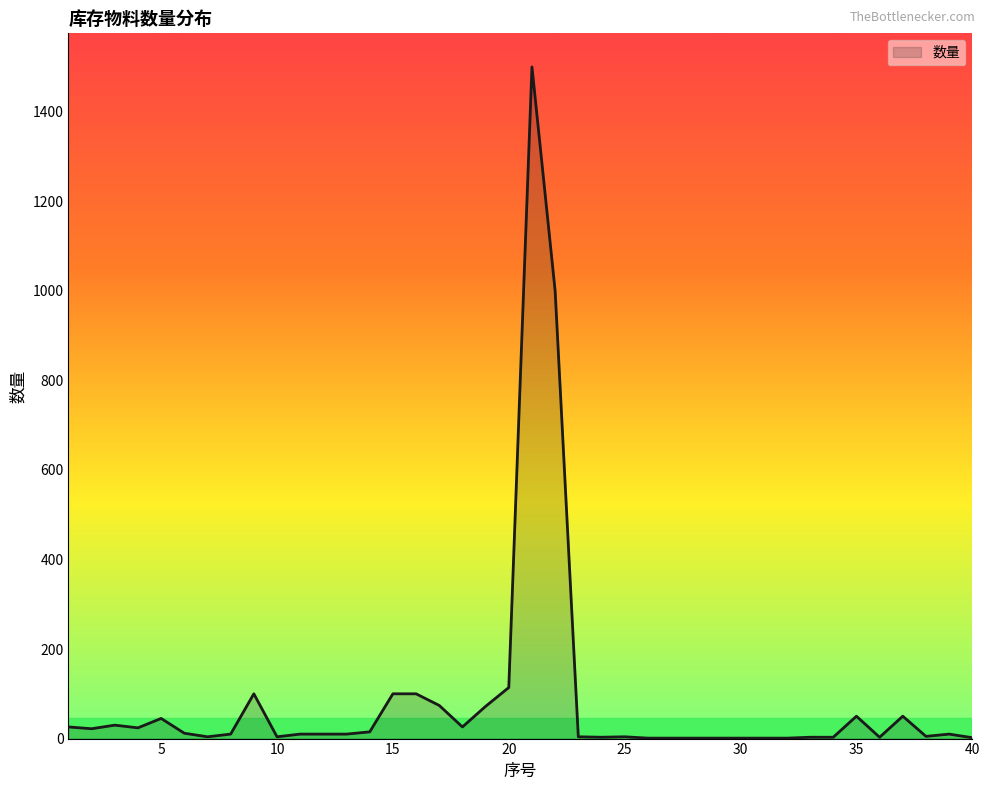

What is the maximum value shown in the chart?

1500